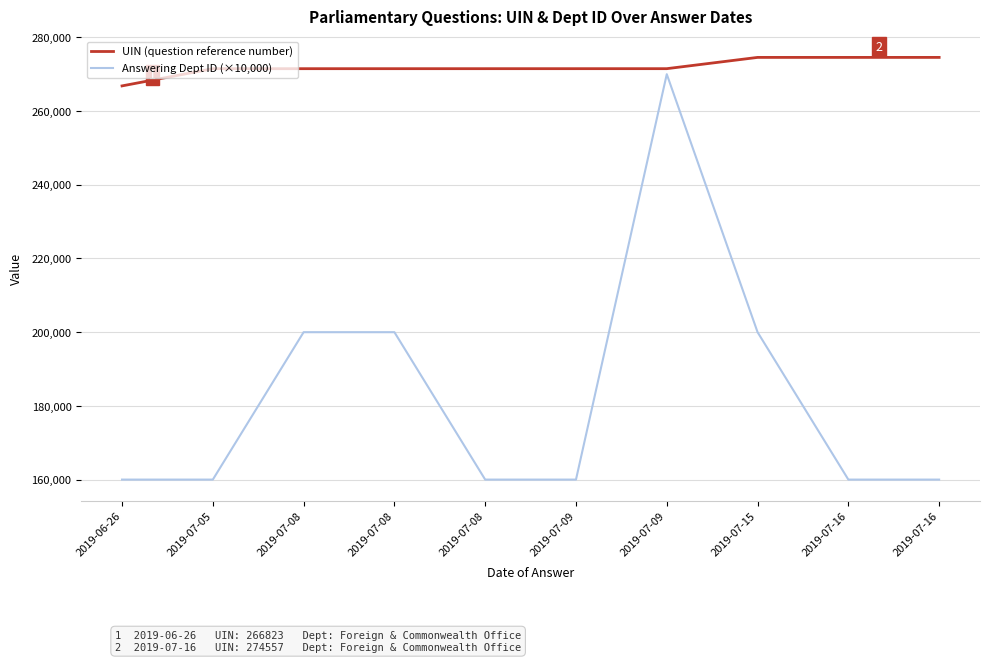

At which category is the sum across all series the highest?

2019-07-09